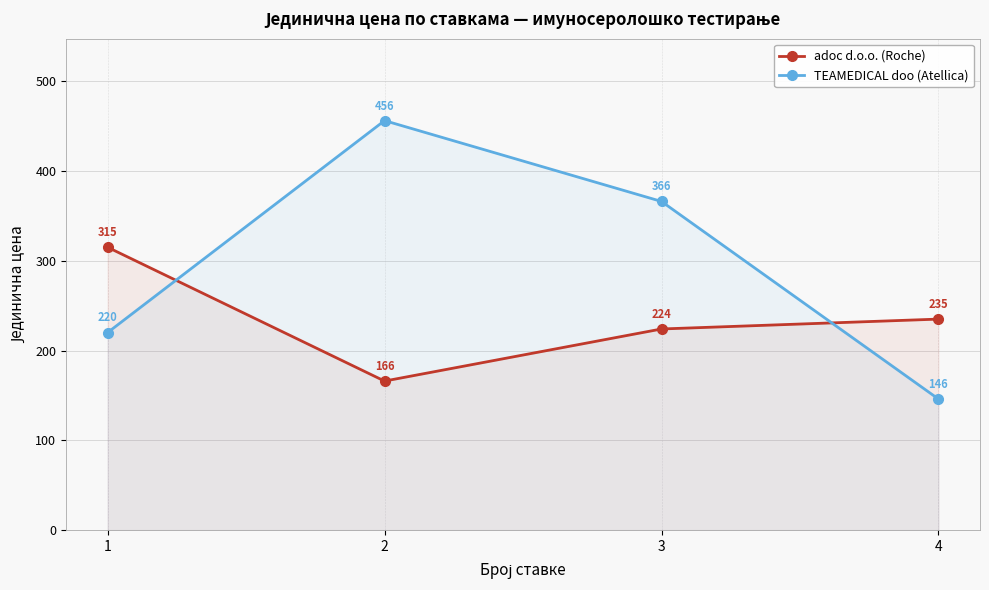

At which label does adoc d.o.o. (Roche) reach its peak?

1